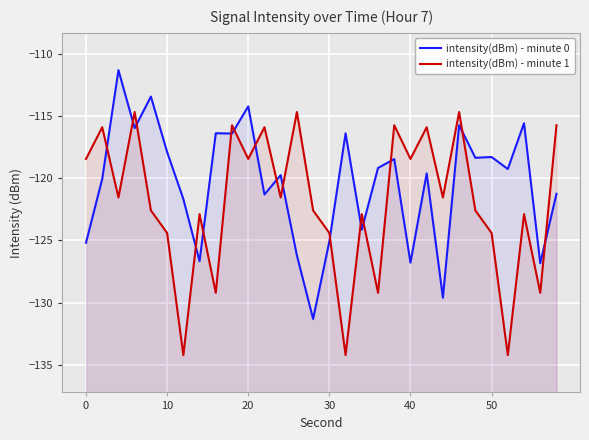

Does the chart display data point markers on the line(s)?

No